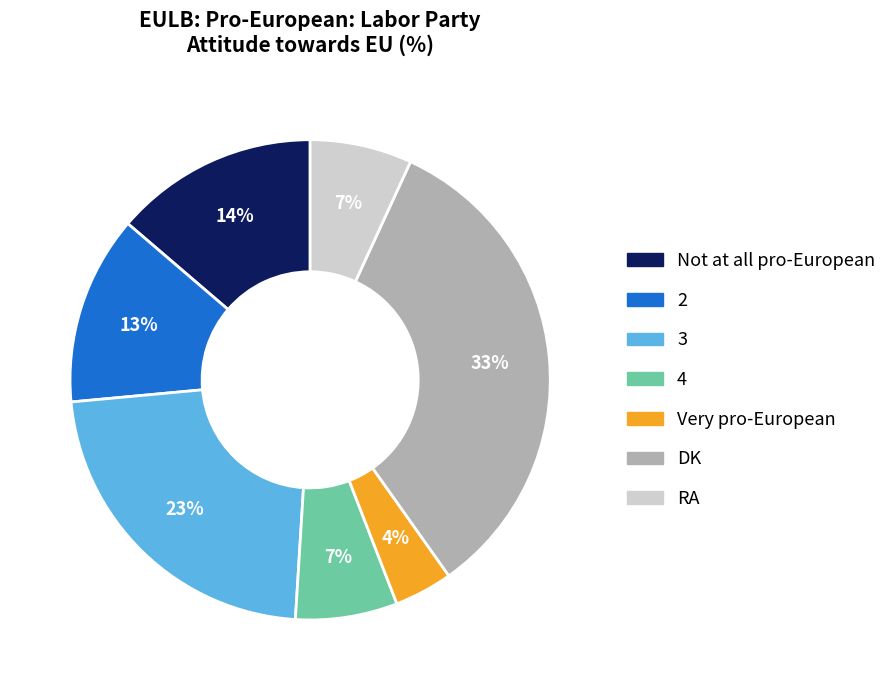

Does DK account for over 50% of the chart?

No